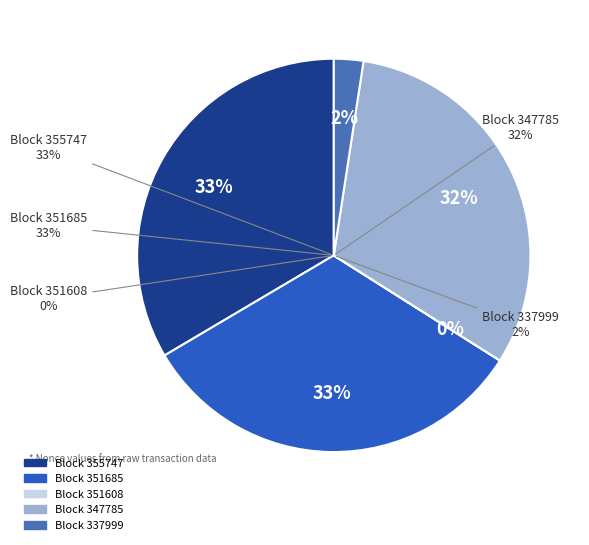

Is 337999 the majority of the pie?

No